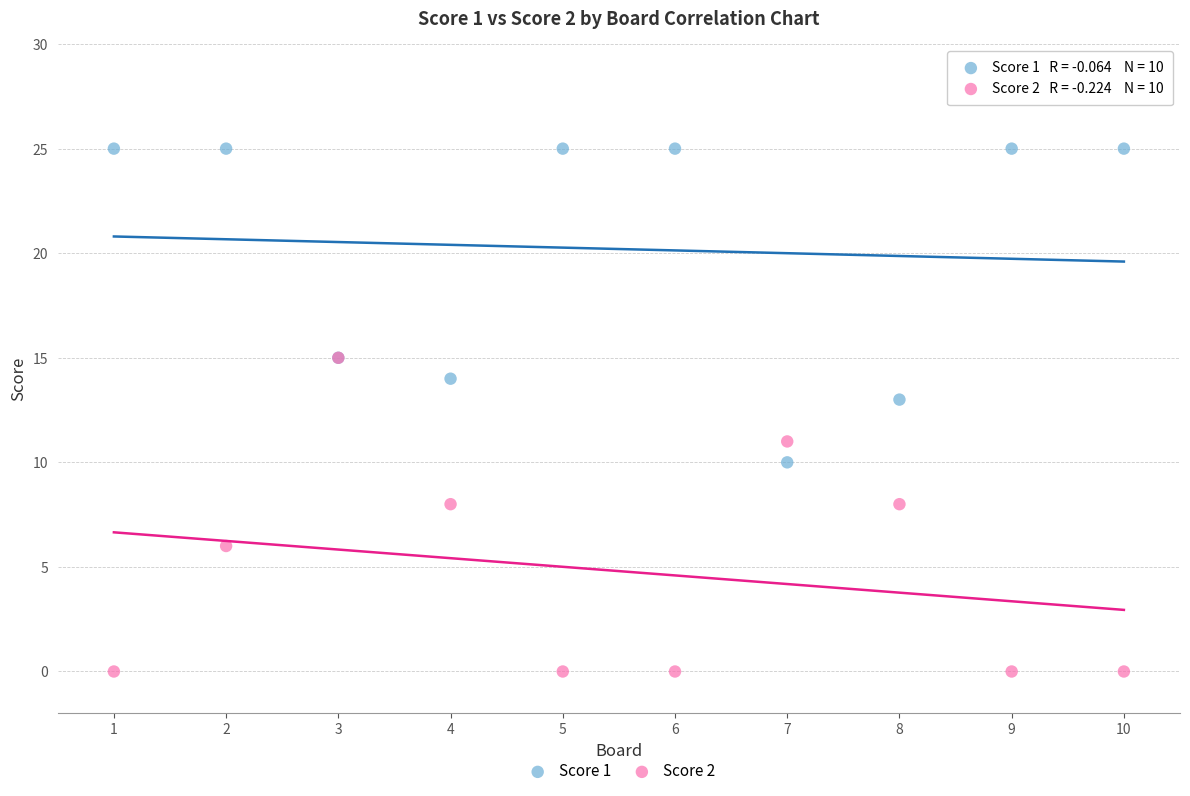

Which series contains the lowest Y value?

Score 2